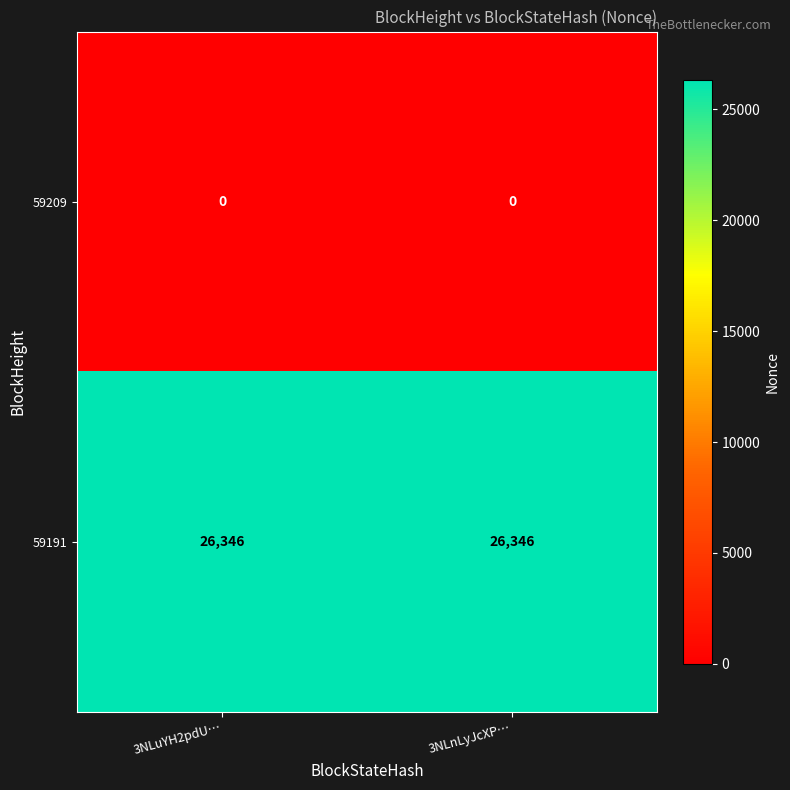

At 3NLuYH2pdU…, list the series in order from smallest to largest.

59209, 59191